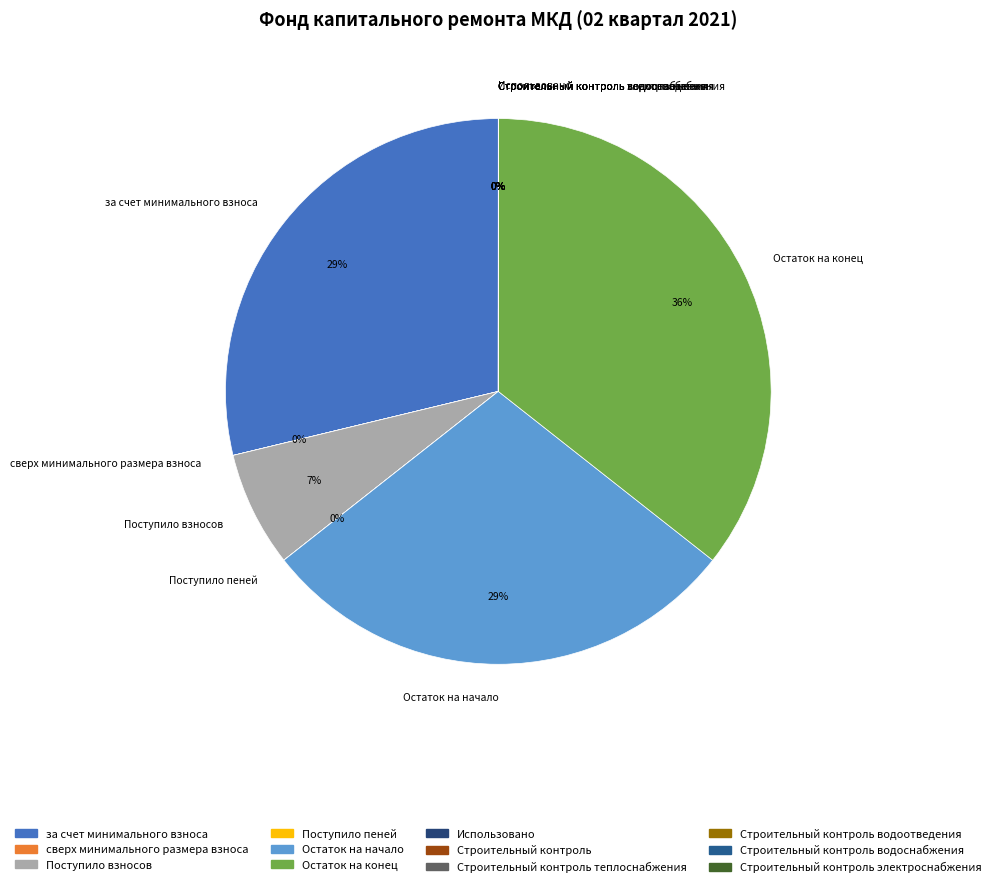

To the nearest percent, what portion does Остаток на начало represent?

29%